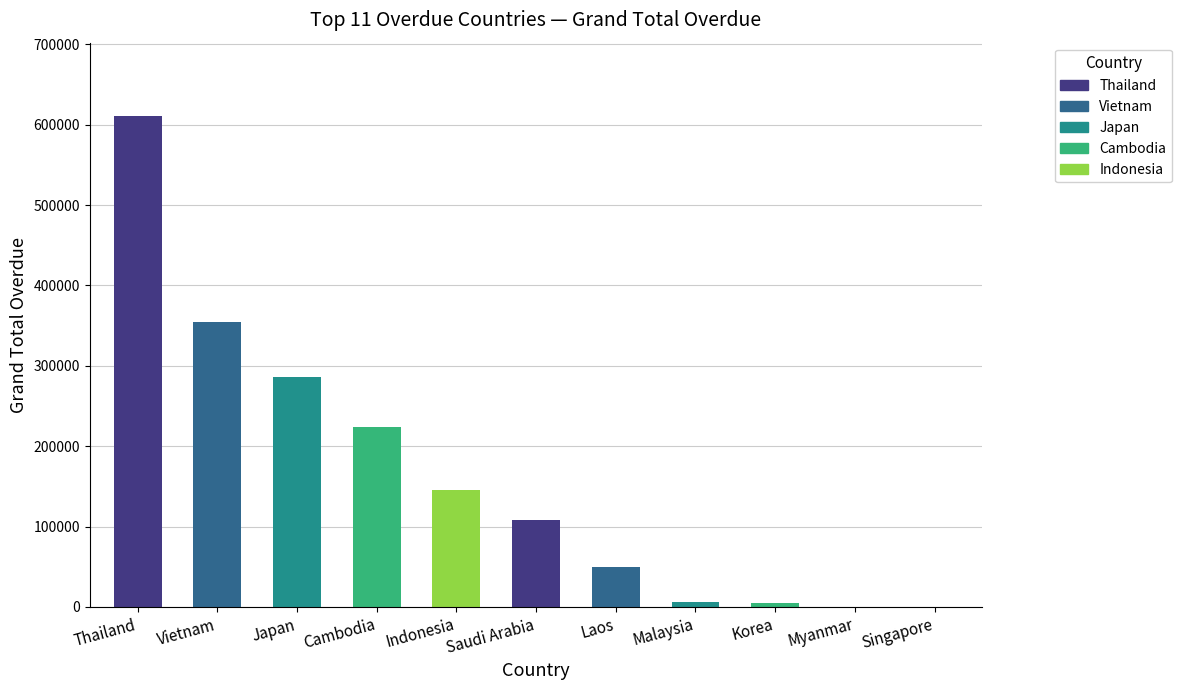

What is the greatest value displayed?

610558.9